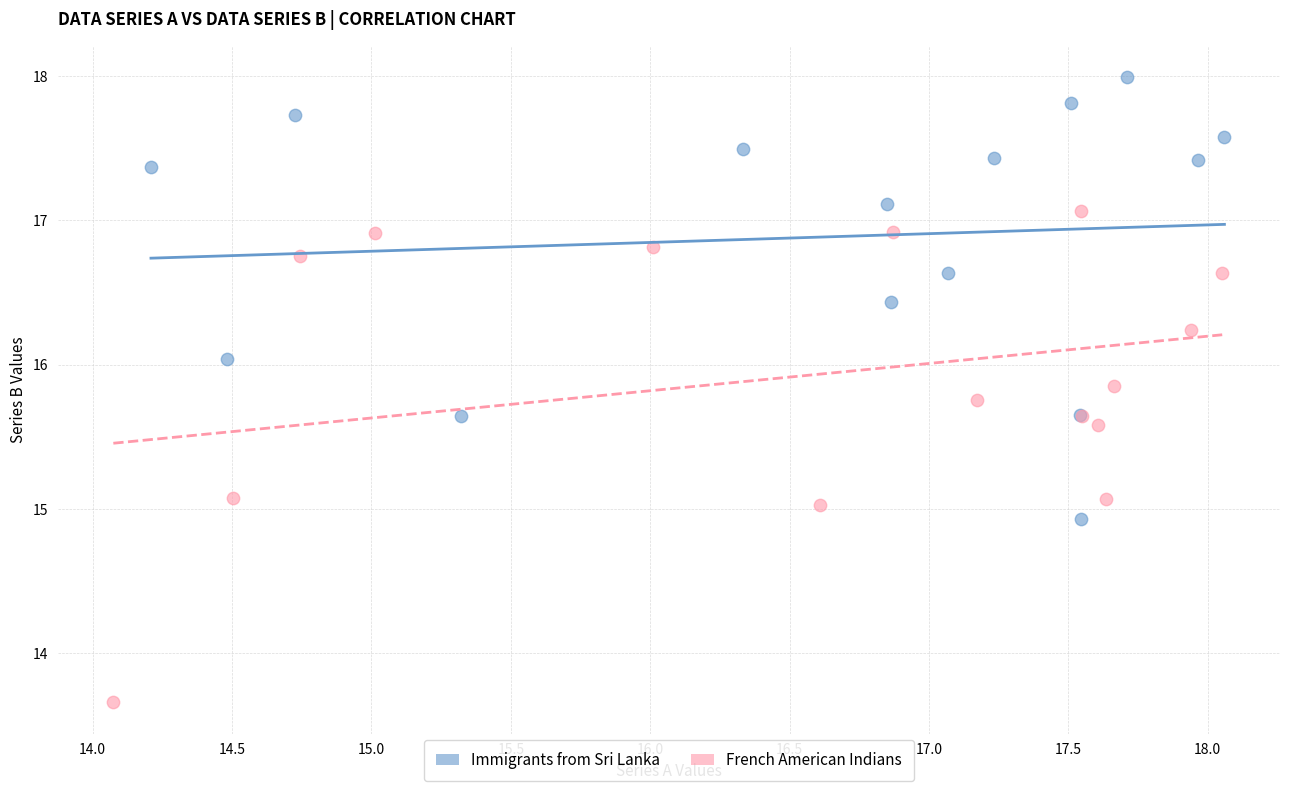

Which series has the largest Y range (max minus min)?

French American Indians